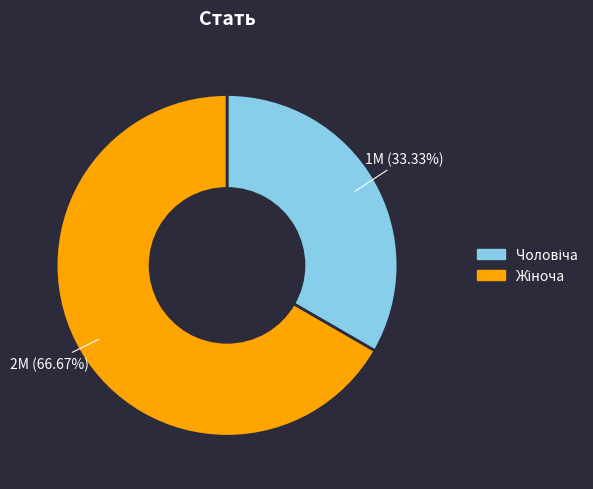

Is there any slice that represents more than half of the pie?

Yes